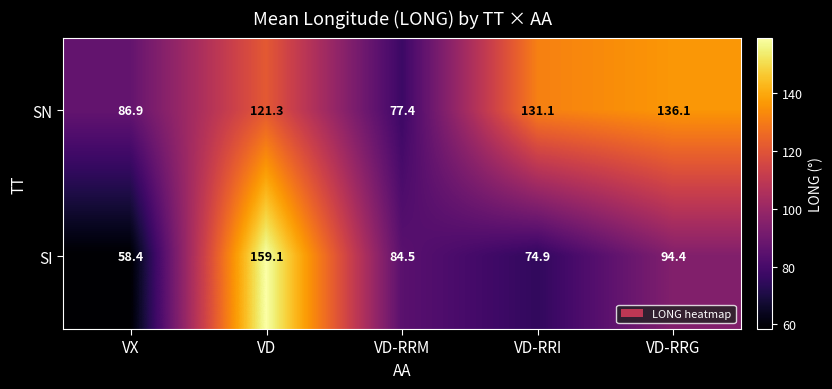

At which category is the sum across all series the highest?

VD